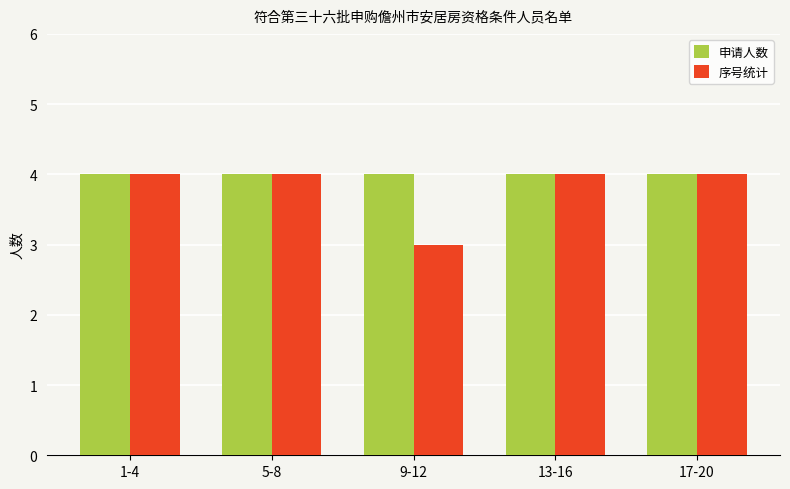

Where is 序号统计 nearest to the value 3?

9-12